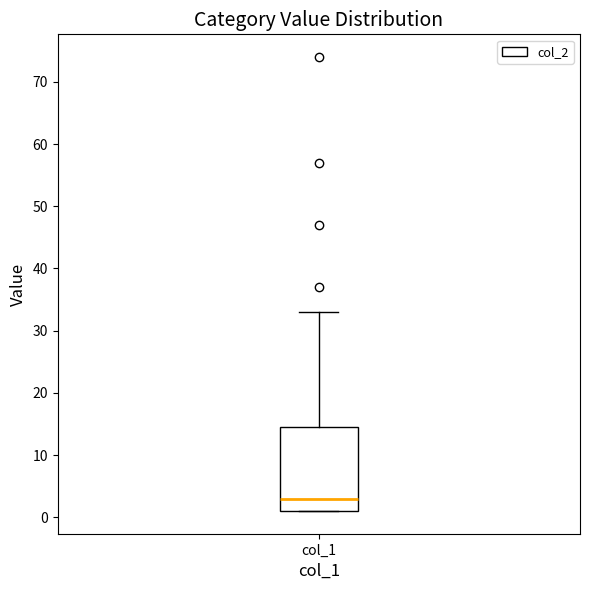

Transcribe this box plot: give where the median line is, the range the box spans, and where the two whiskers end, as read against the y-axis. The values are not printed on the chart, so give them approximately, as read against the axis.

median 3, box 1 to 15, whiskers 1 to 33